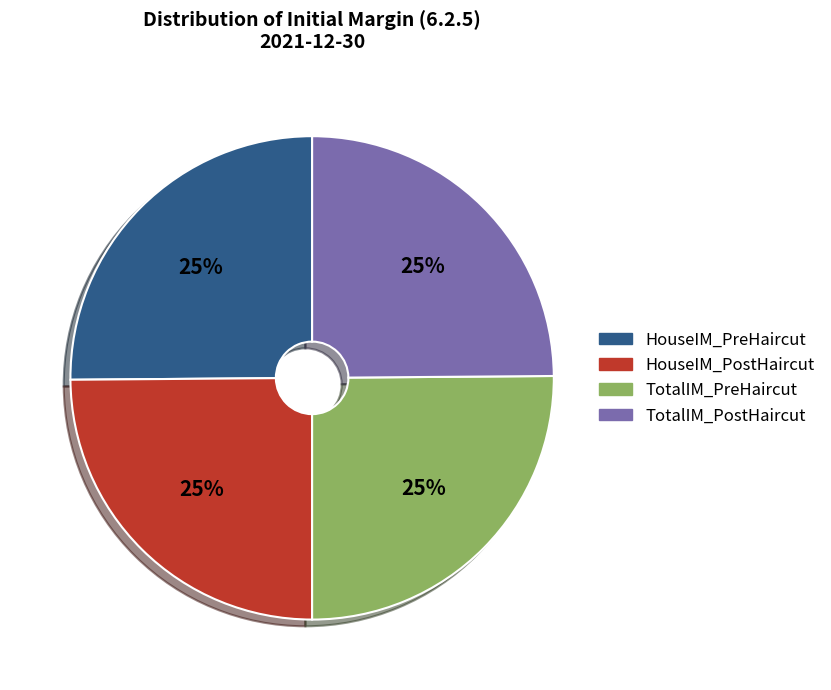

Does TotalIM_PreHaircut represent more than half of the total?

No